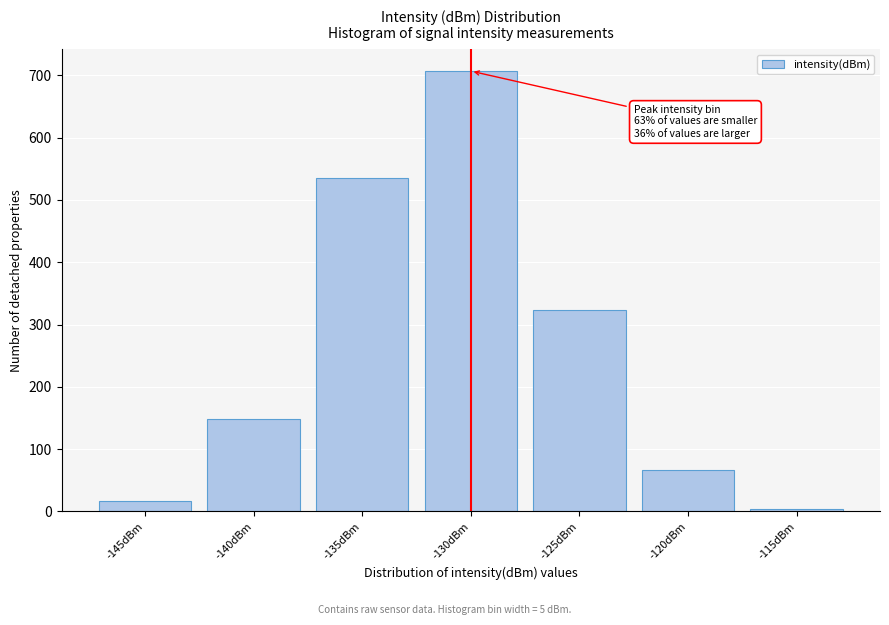

Reading left to right, transcribe all the data shown in this chart.

16	149	536	707	323	66	3